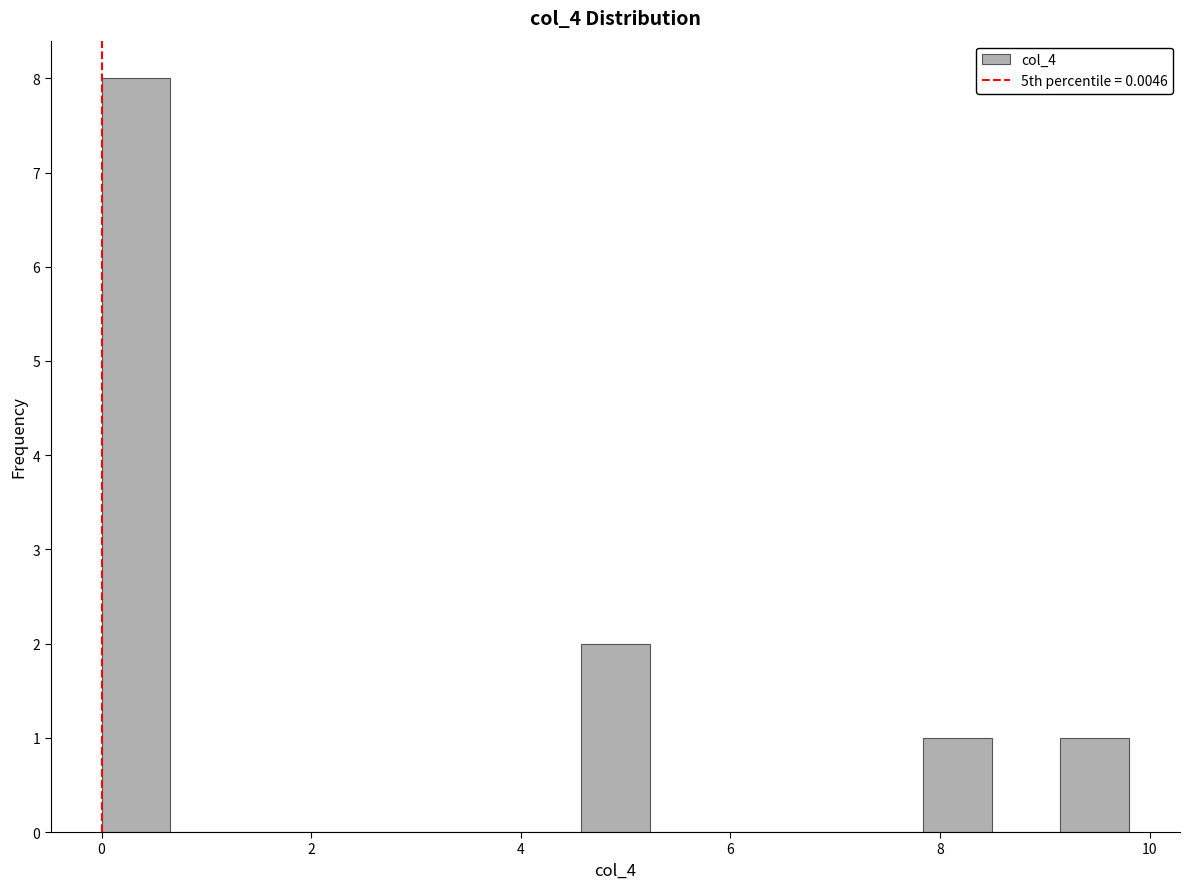

Read against the x-axis, roughly where is the centre of the tallest bar?

0.4